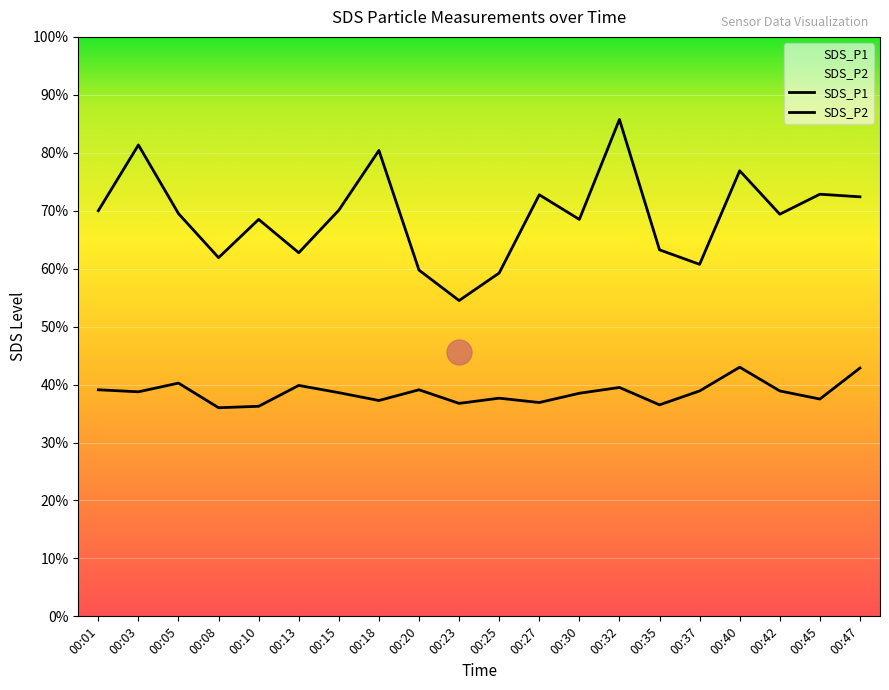

Count the number of categories in the chart.

20